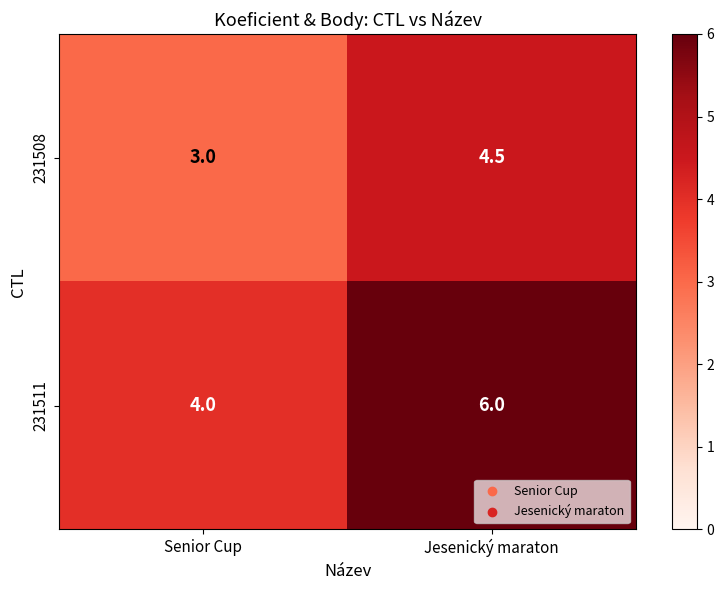

What is the average value of the 231511 series?

5.0